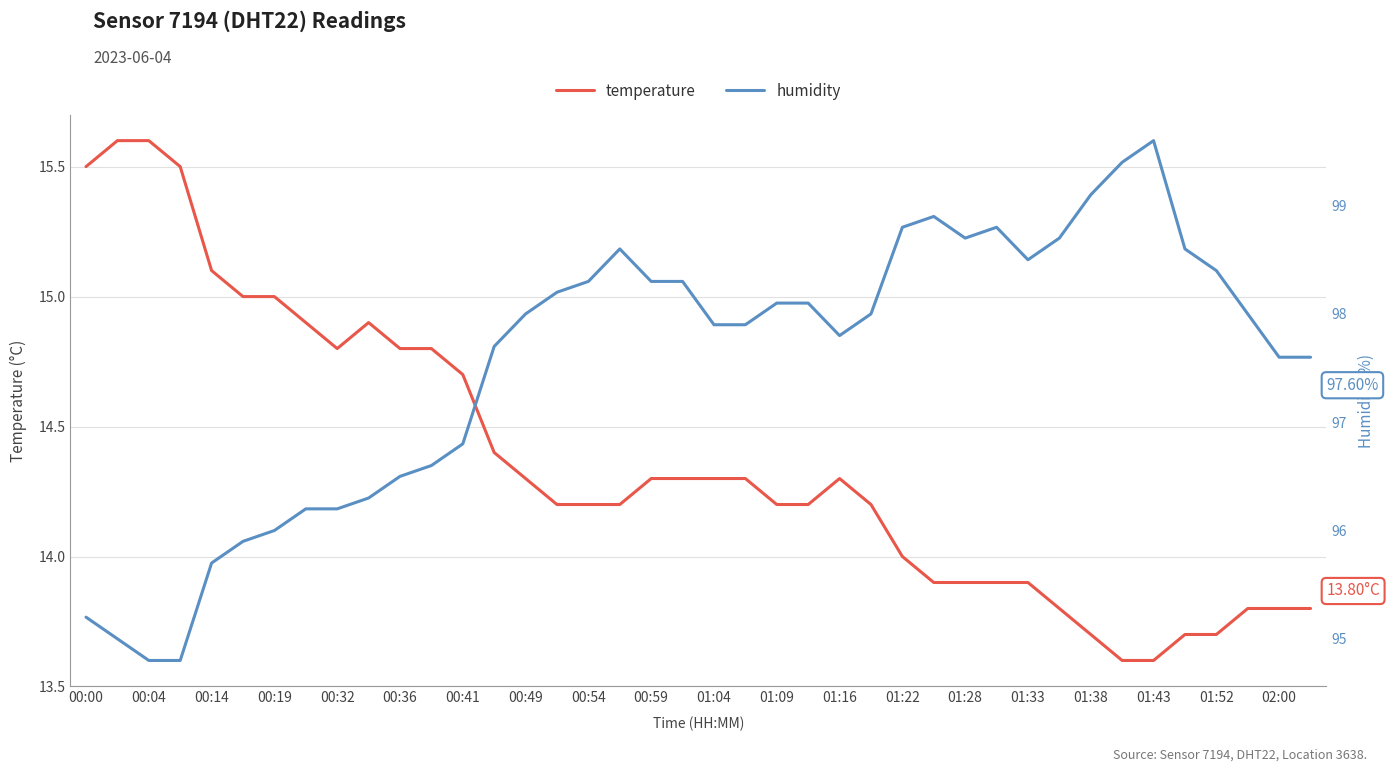

List the series in order of their overall mean, highest first.

humidity, temperature